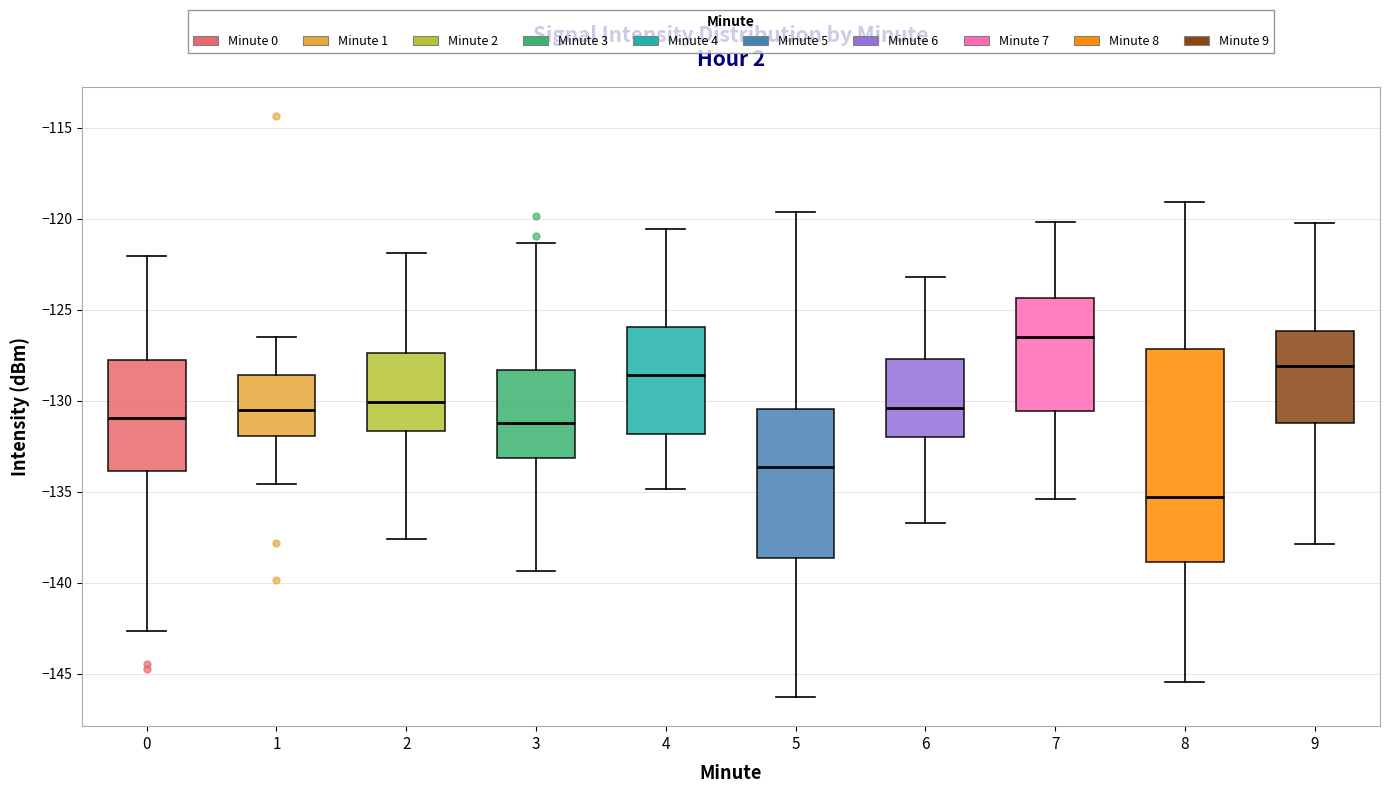

Where does the median line of the box at x = 3 sit on the y-axis? The values are not printed on the chart, so give them approximately, as read against the axis.

-131.0